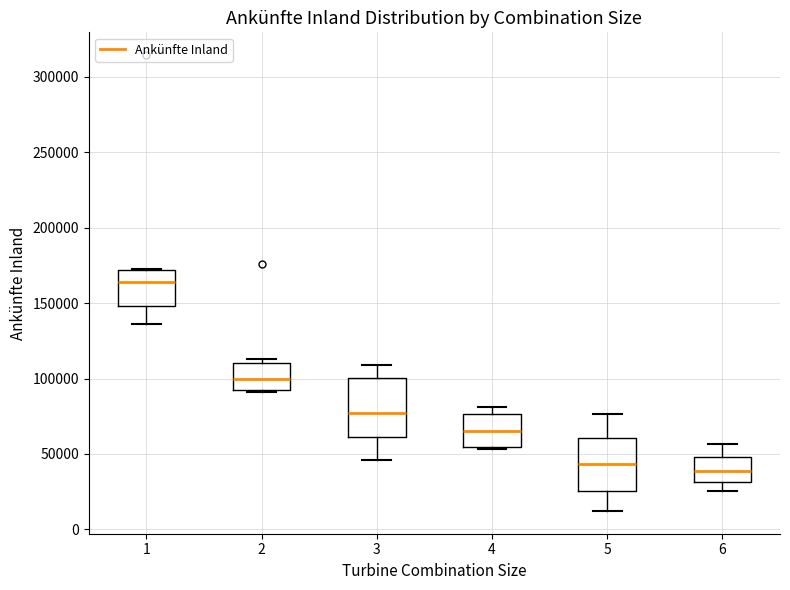

Which box has the highest median line?

1